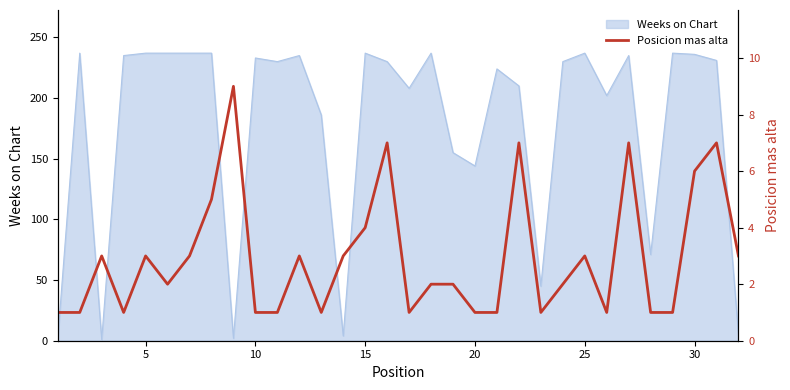

Where is Weeks on Chart nearest to the value 119?

20